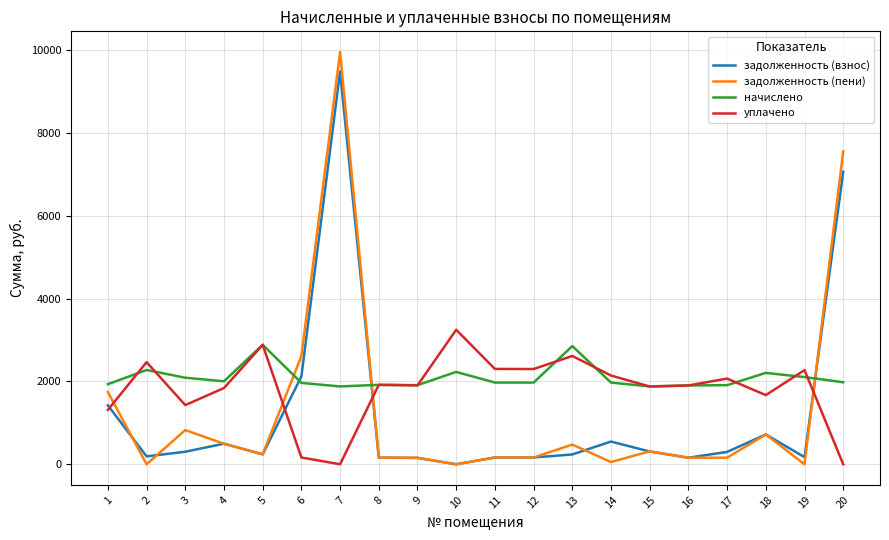

True or false: задолженность (пени) and уплачено intersect in this chart.

True